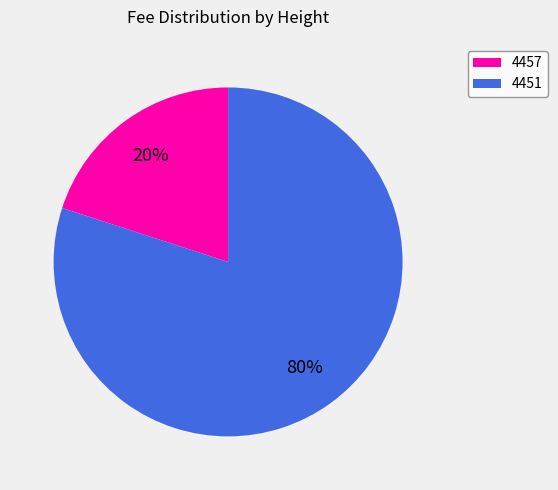

Which has a higher value, 4457 or 4451?

4451